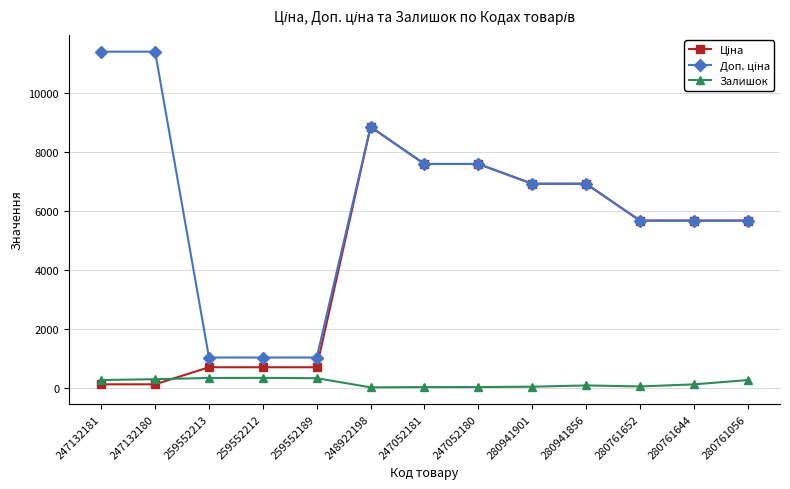

What is the total value across all series at 280941901?

13884.3